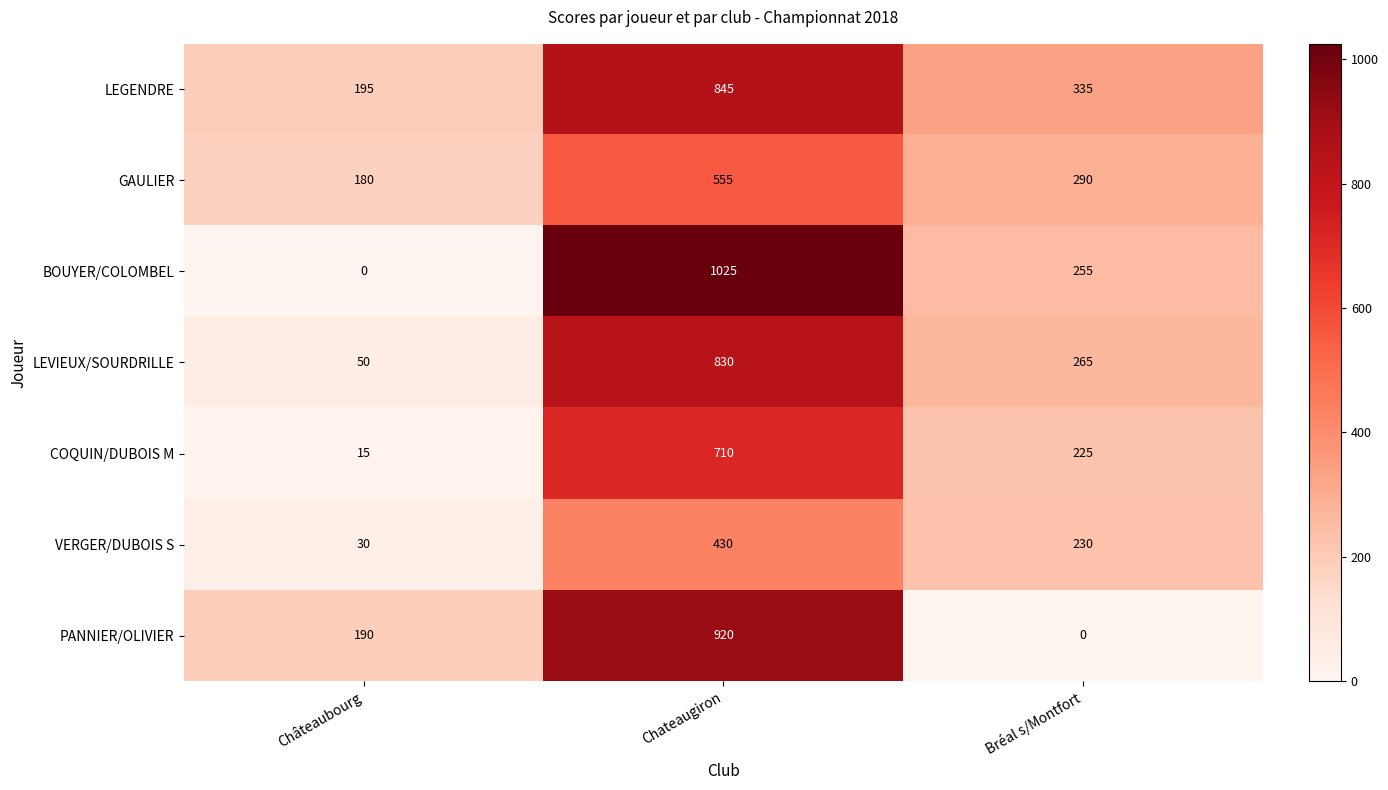

Which series has the largest range (max minus min)?

BOUYER/COLOMBEL